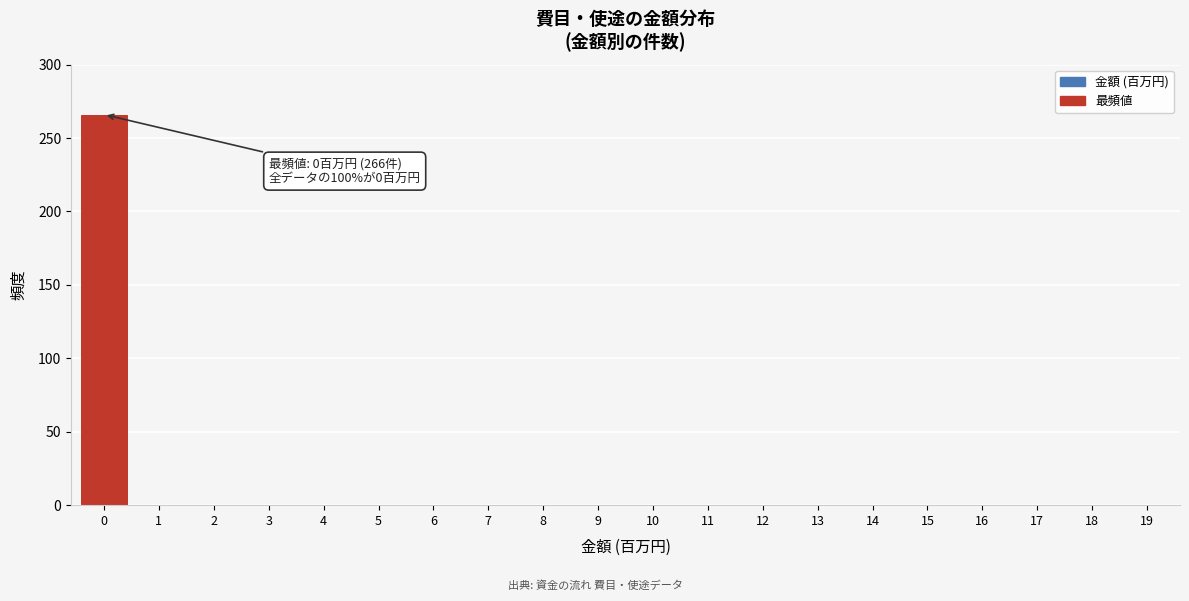

Reading right to left, what are all the values shown in this chart?

19=0	18=0	17=0	16=0	15=0	14=0	13=0	12=0	11=0	10=0	9=0	8=0	7=0	6=0	5=0	4=0	3=0	2=0	1=0	0=266